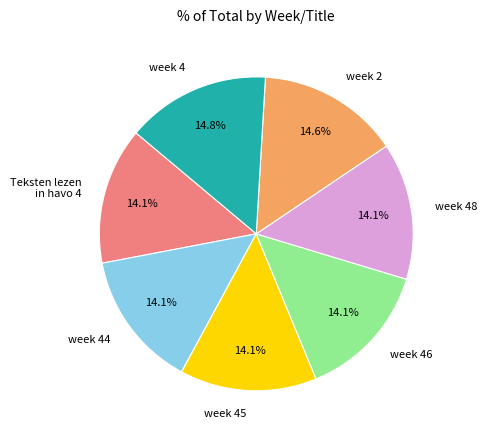

Is there any slice that represents more than half of the pie?

No